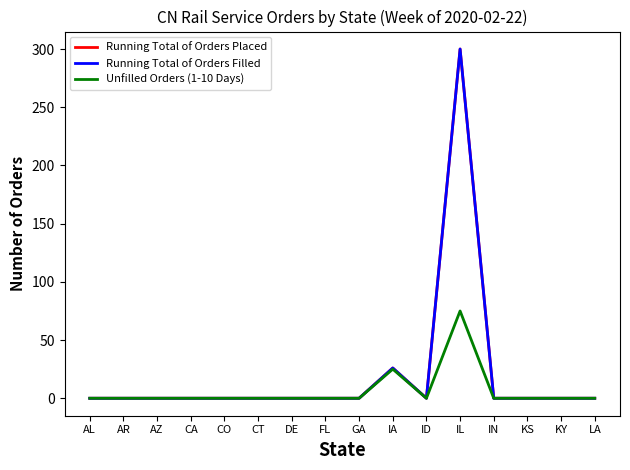

Which has a higher value, FL or ID?

FL